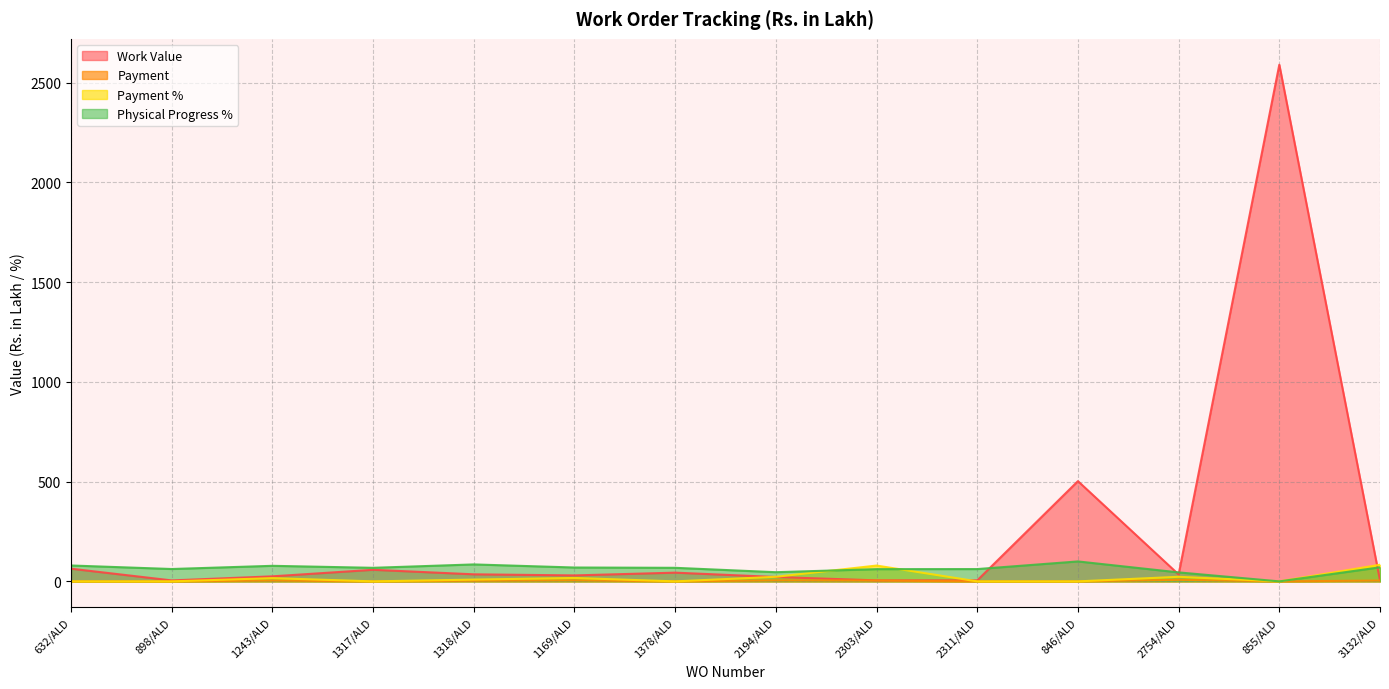

Is it true that Physical Progress % equals 26.4 at 1243/ALD?

False